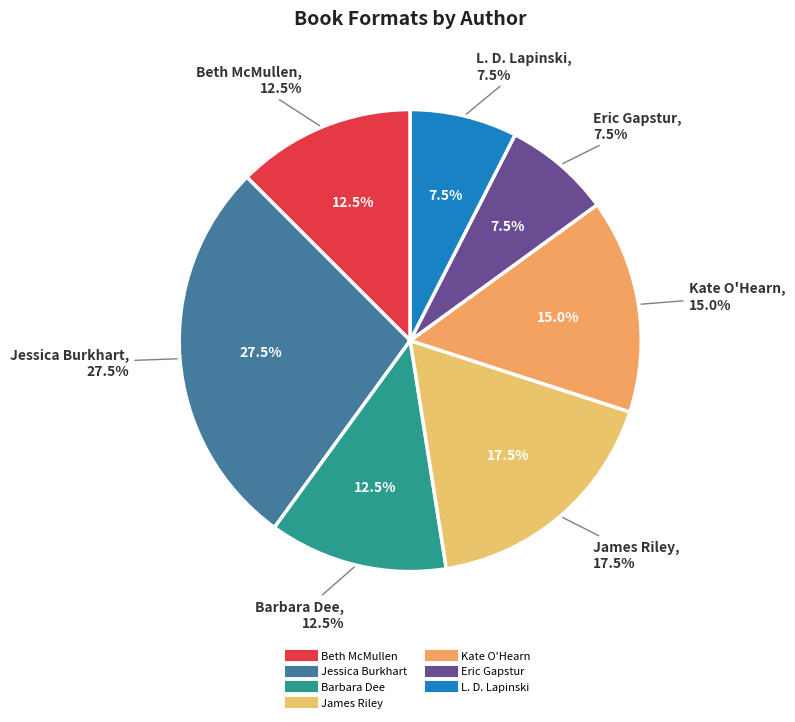

Do James Riley (Happily Ever After) and Jessica Burkhart (Falling Hard) together represent more than half of the pie?

No